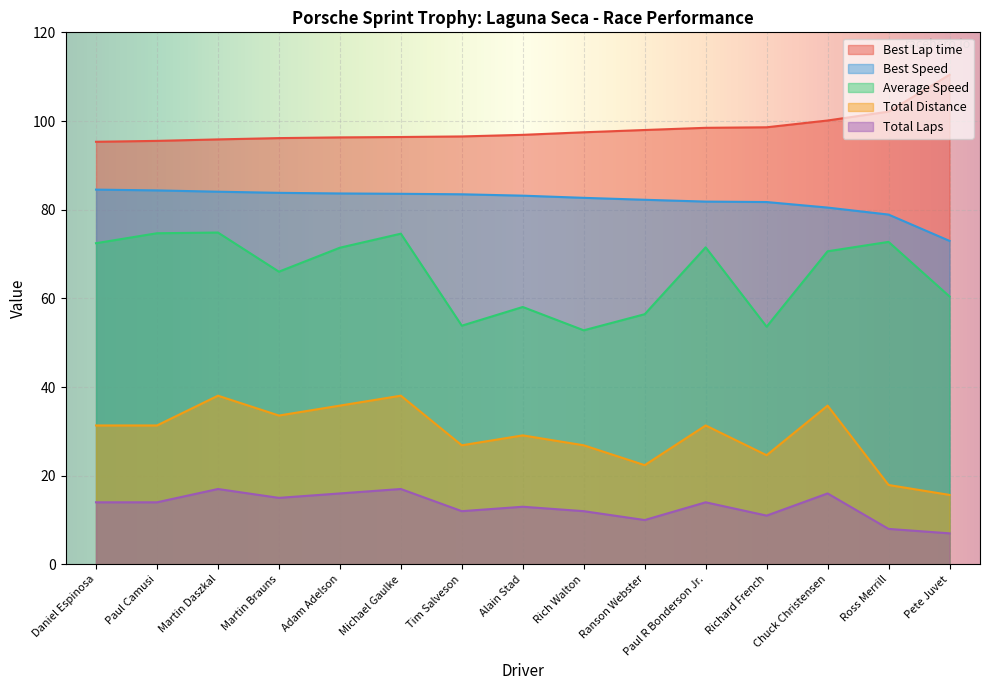

True or false: Total Laps and Average Speed cross at least once.

False